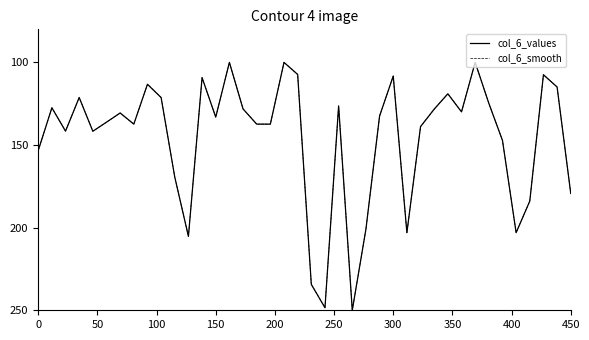

Is this an area chart (filled region under the line)?

No